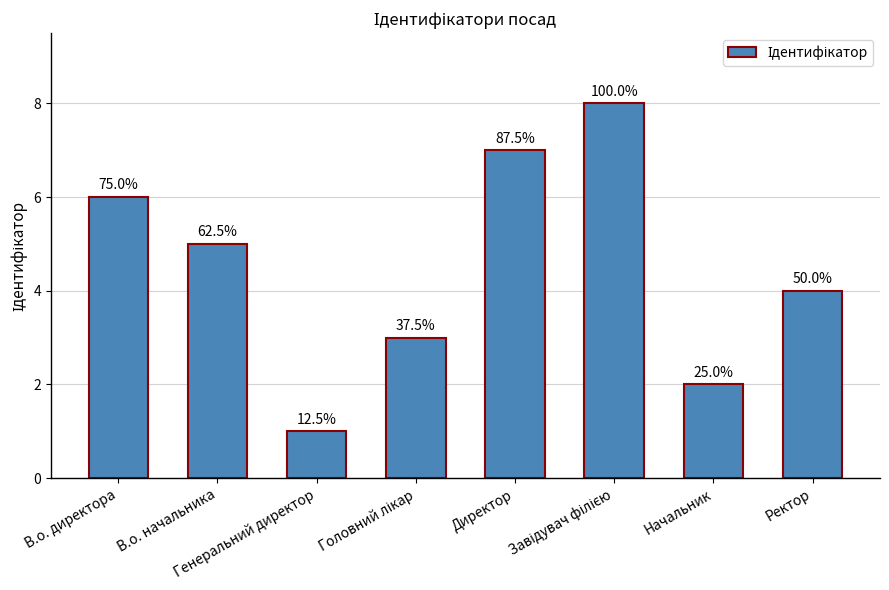

Reading right to left, list all the values displayed in this chart.

4	2	8	7	3	1	5	6